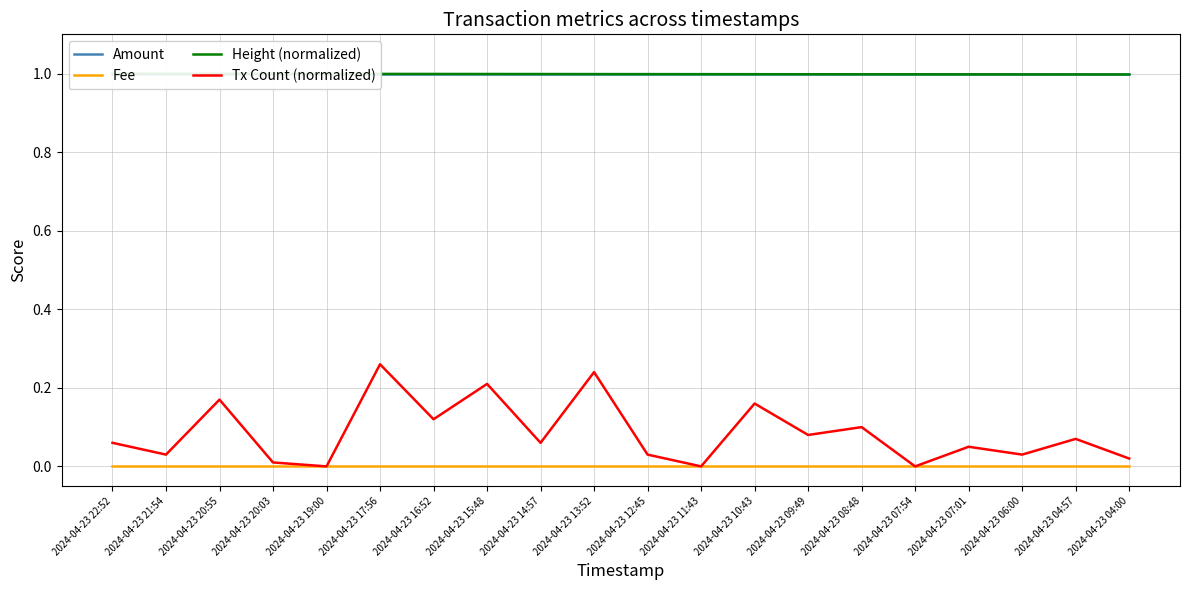

Between 2024-04-23 11:43 and 2024-04-23 16:52, which is larger?

2024-04-23 11:43